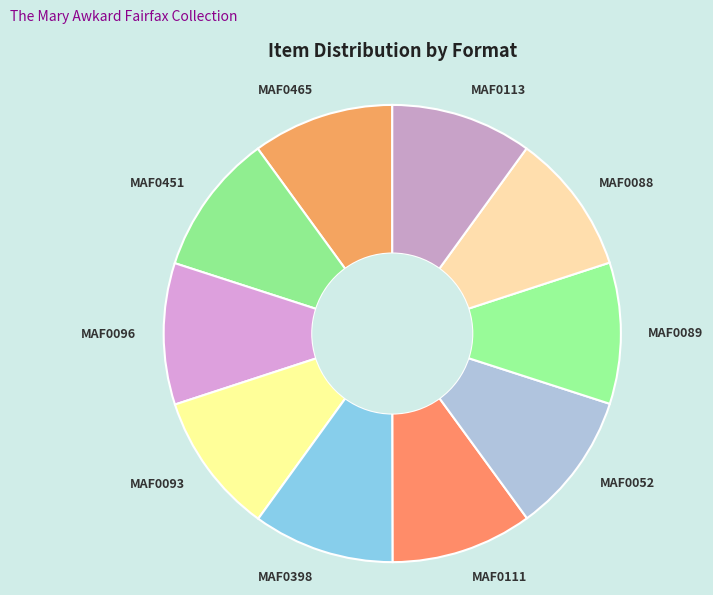

Approximately how many times larger is the value at MAF0111 compared to MAF0088?

1.0